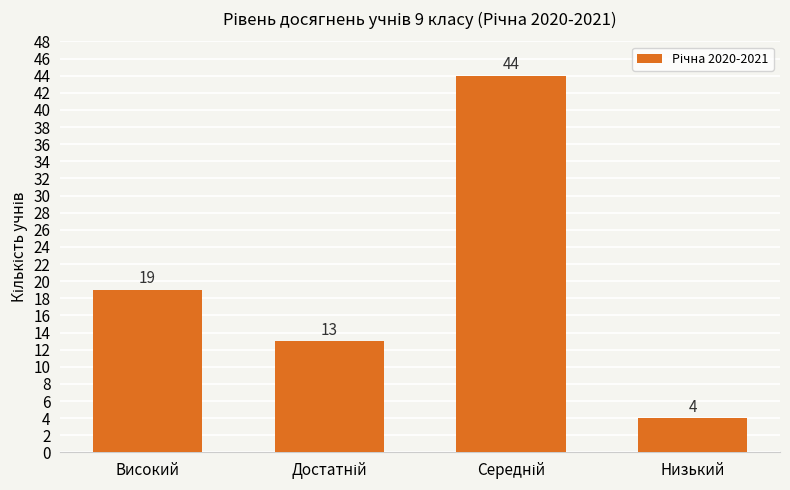

What position from the left is Високий?

1